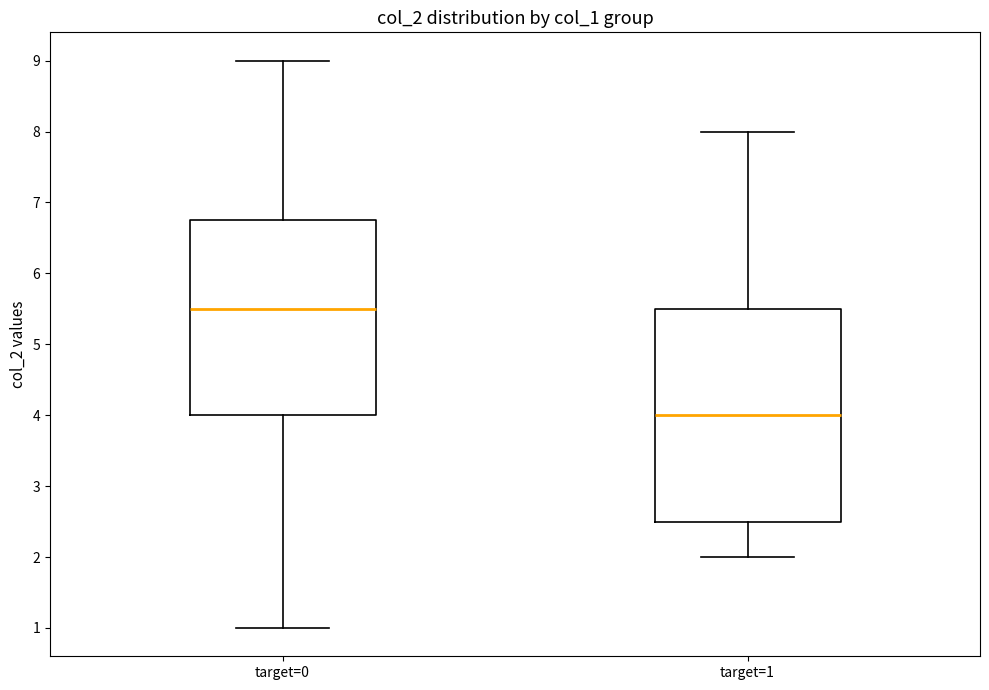

Which box is the tallest, from its lower edge to its upper edge?

target=1